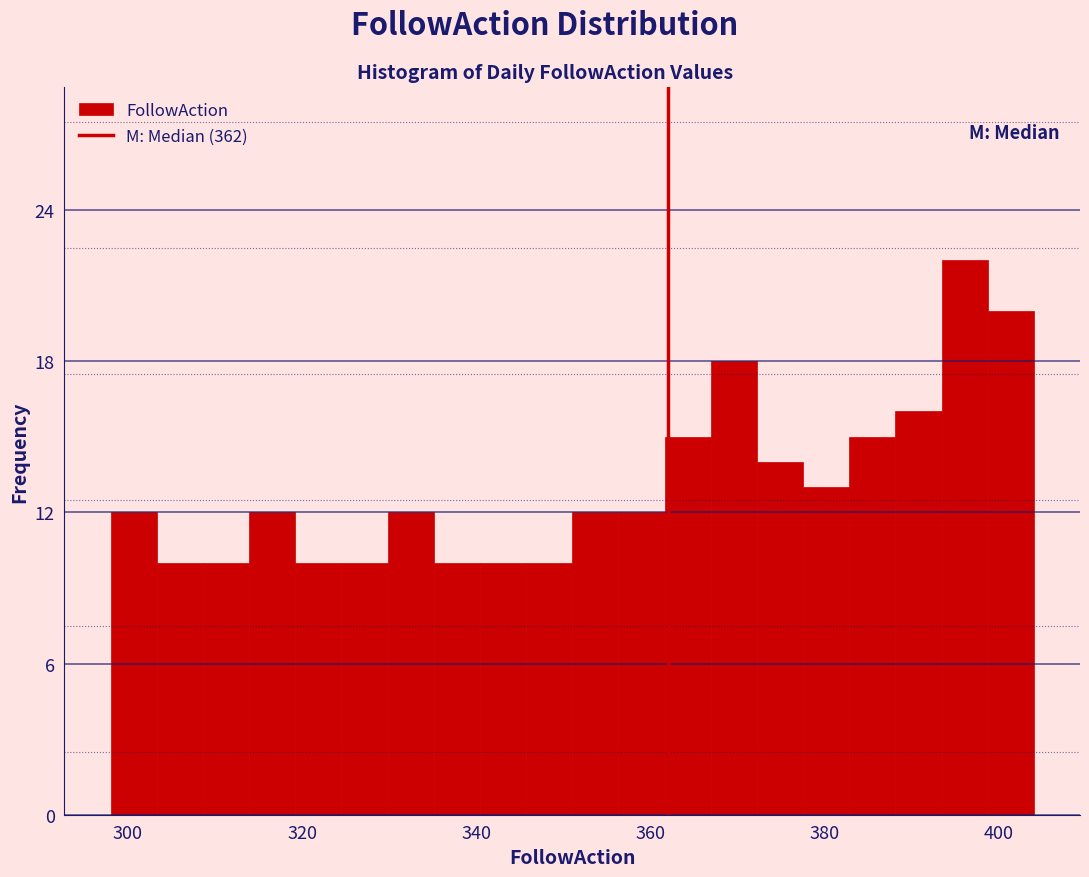

Around what value on the x-axis is the tallest bar? Give the approximate position of its centre, as read against the axis.

396